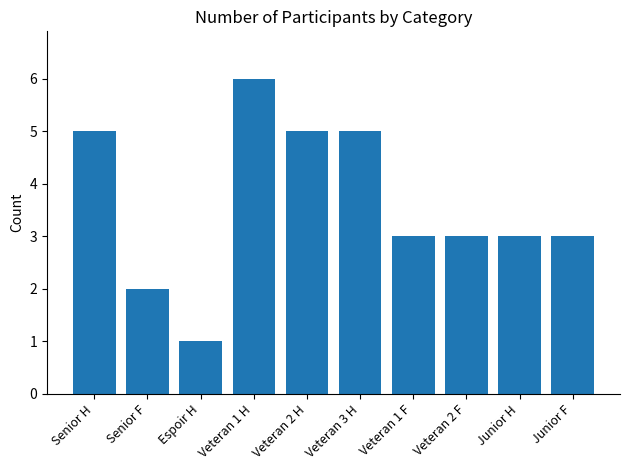

Reading left to right, what are all the values shown in this chart?

Senior H=5	Senior F=2	Espoir H=1	Veteran 1 H=6	Veteran 2 H=5	Veteran 3 H=5	Veteran 1 F=3	Veteran 2 F=3	Junior H=3	Junior F=3